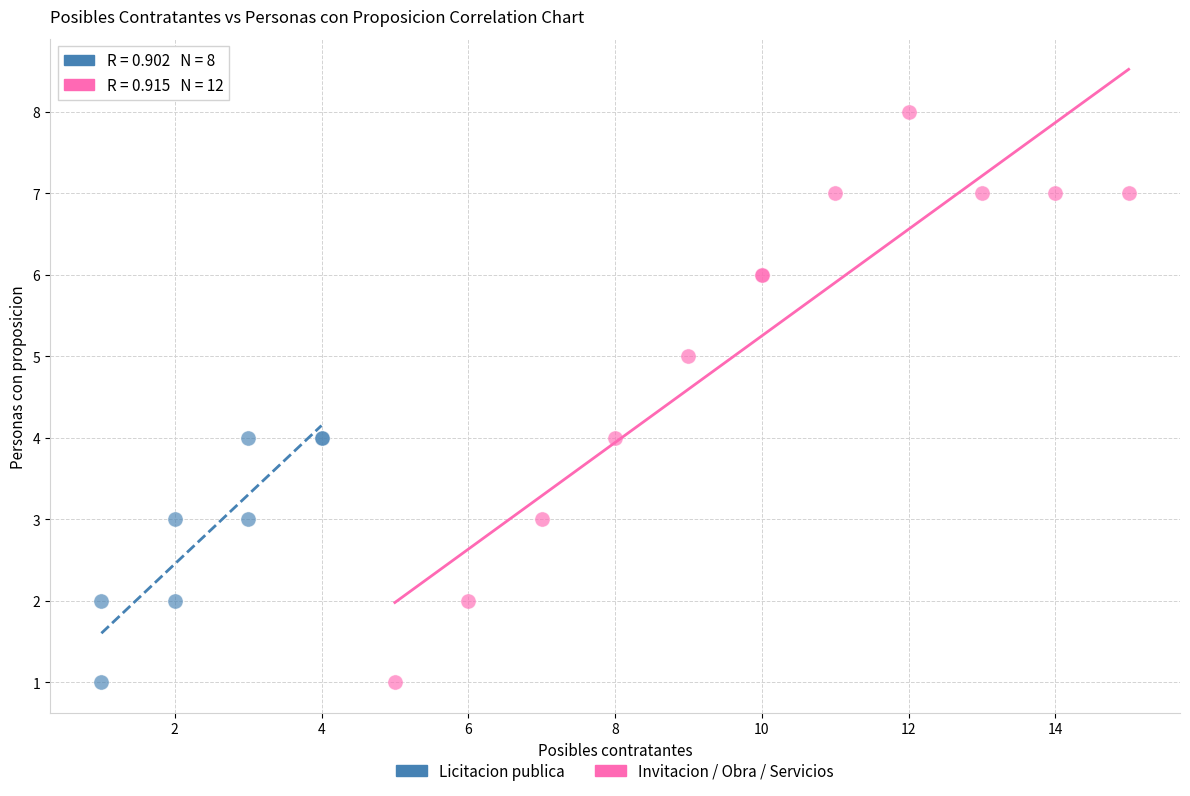

Which series has the largest Y range (max minus min)?

Invitacion / Obra / Servicios